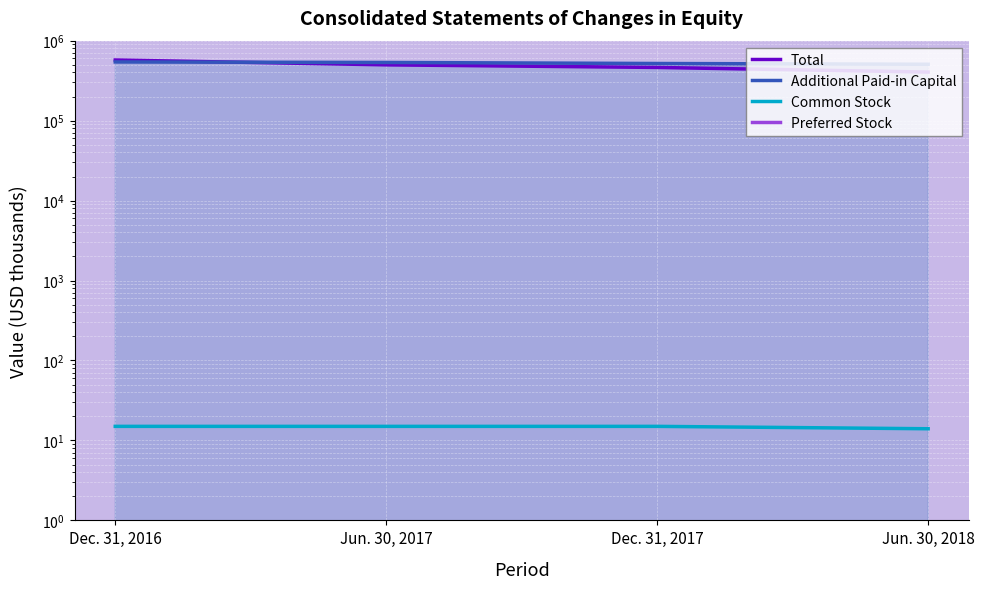

The value of Common Stock at Jun. 30, 2017 is 15. True or false?

True